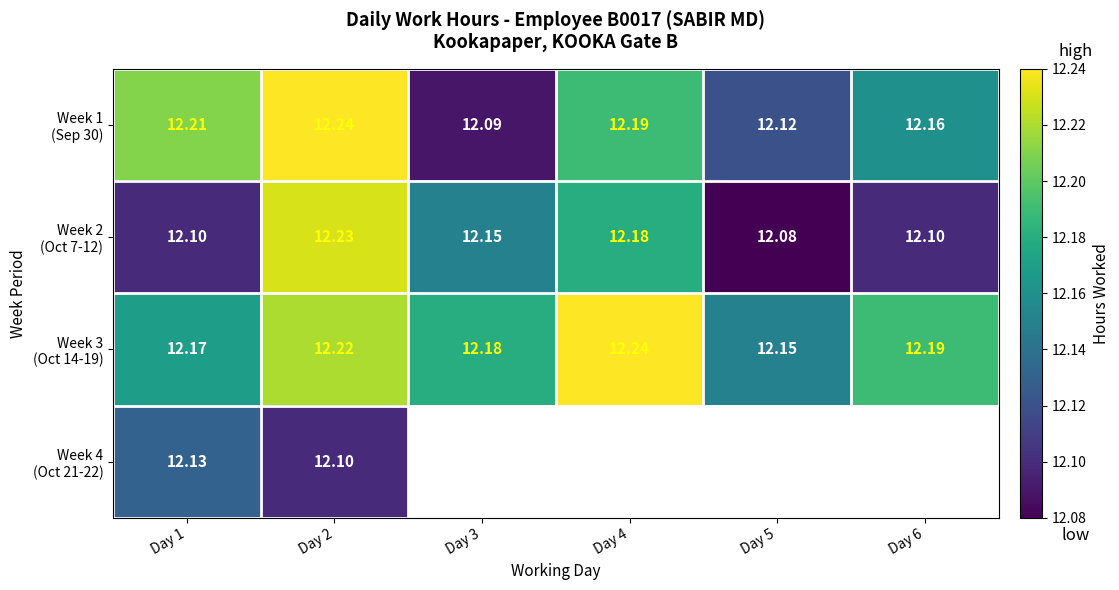

Which series has the largest total across all categories?

Week 3 (Oct 14-19)